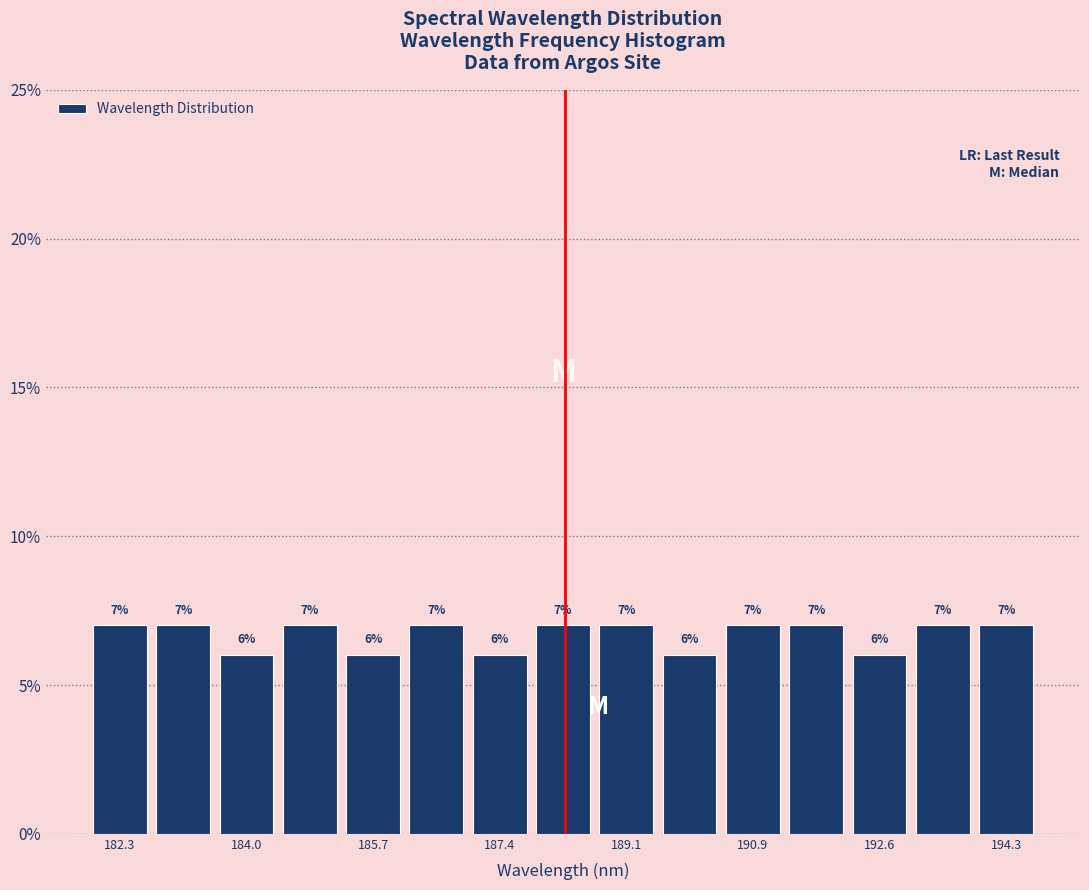

Reading left to right, list every bar in this chart as the range it spans on the x-axis followed by its height. The bar edges are not printed on the chart, so give them approximately, as read against the axis.

181.8 to 182.8: 7
182.8 to 183.6: 7
183.6 to 184.4: 6
184.4 to 185.2: 7
185.2 to 186.2: 6
186.2 to 187.0: 7
187.0 to 187.8: 6
187.8 to 188.8: 7
188.8 to 189.6: 7
189.6 to 190.4: 6
190.4 to 191.2: 7
191.2 to 192.2: 7
192.2 to 193.0: 6
193.0 to 193.8: 7
193.8 to 194.8: 7